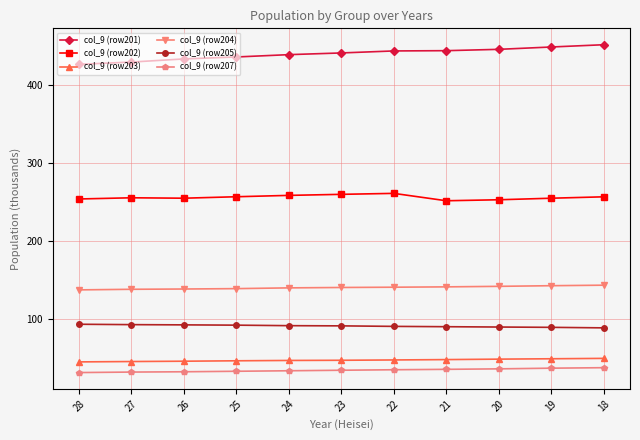

How many lines are shown in the chart?

6